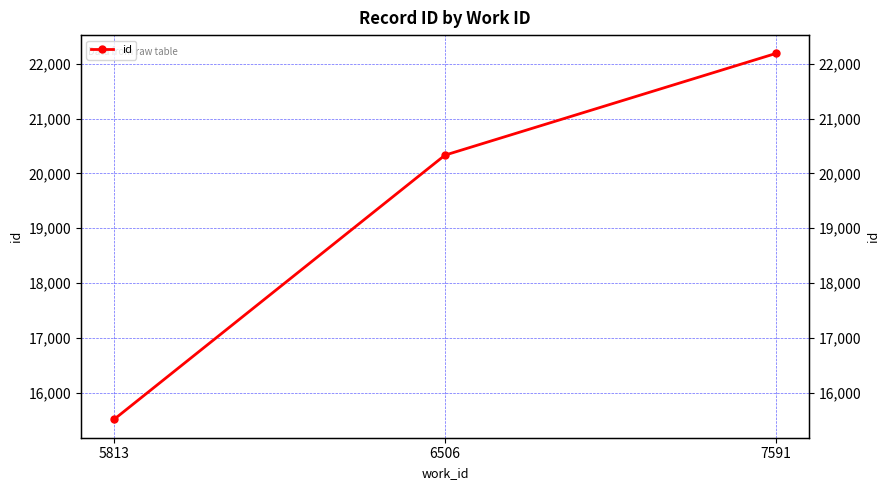

List the labels in order of value, smallest first.

5813, 6506, 7591